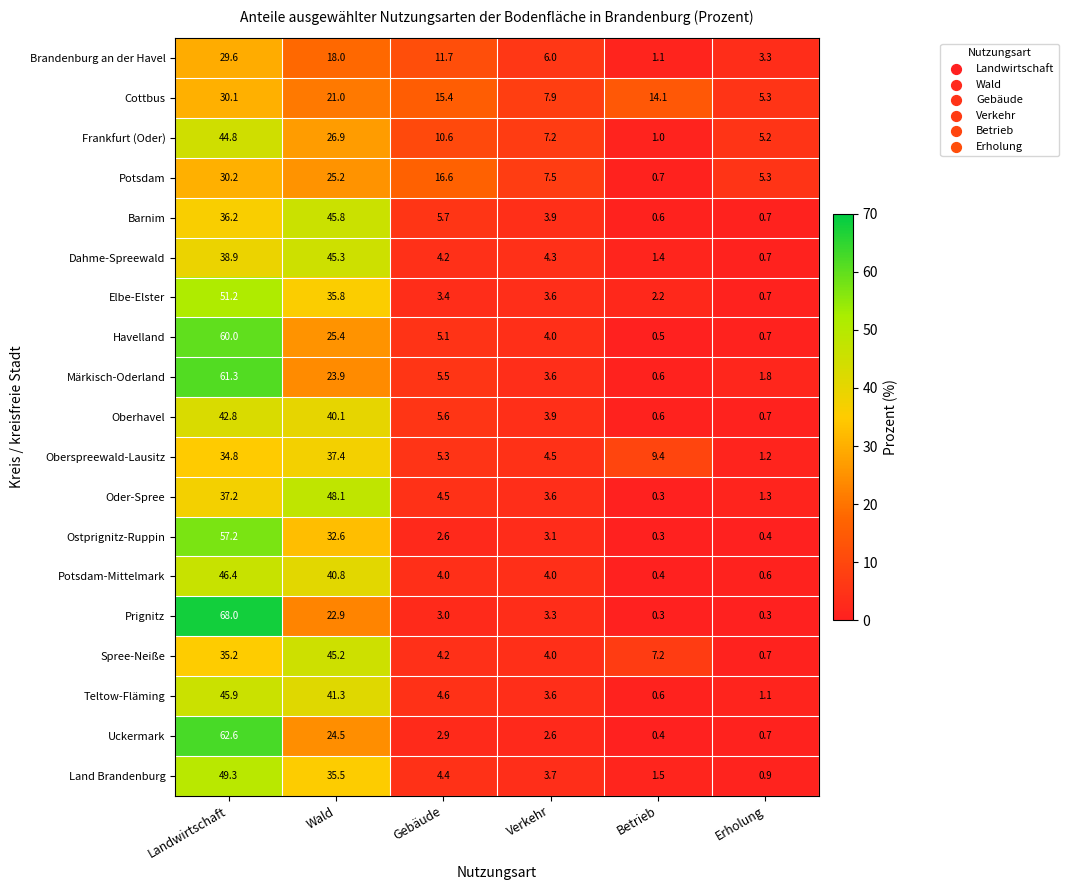

How many data points in Ostprignitz-Ruppin are less than 3?

3